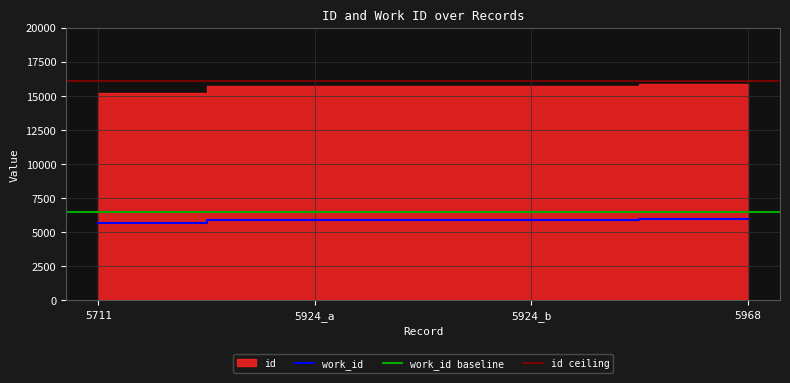

Rank the categories by value from lowest to highest.

5711, 5924_a, 5924_b, 5968